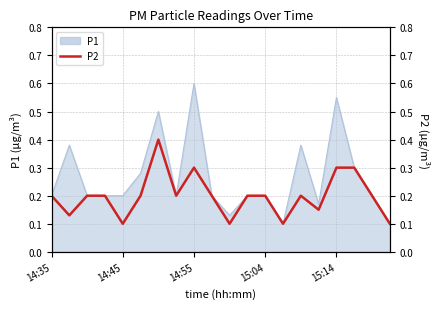

What position from the left is 14:55?

9